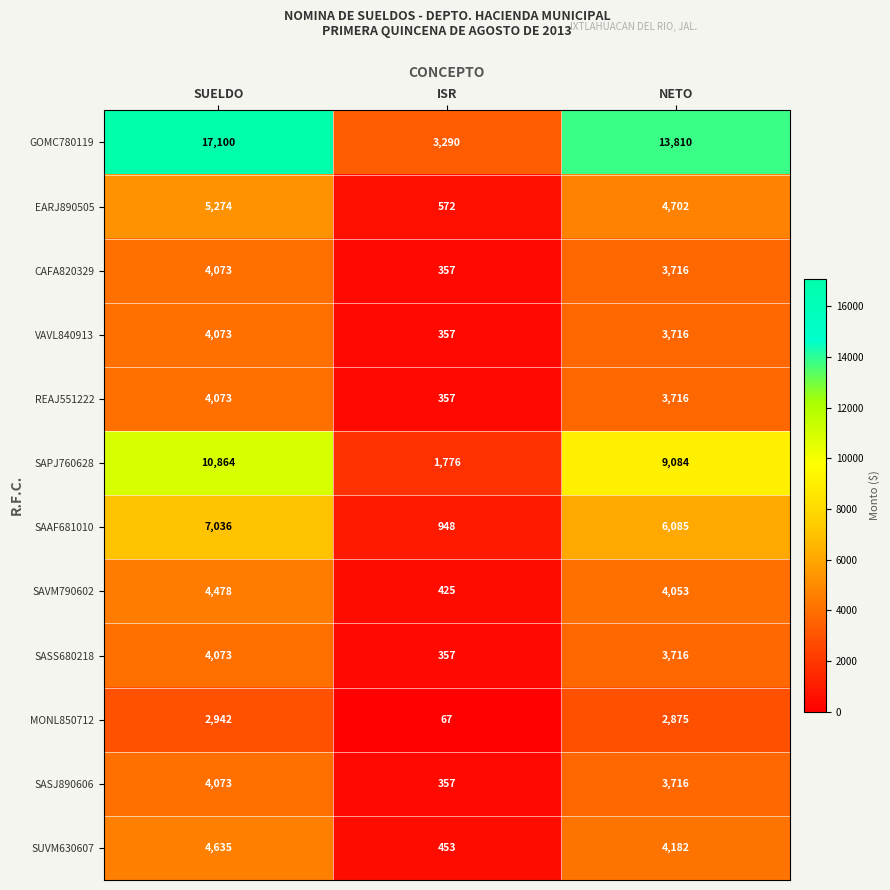

Is it true that SUVM630607 equals 4182 at NETO?

True